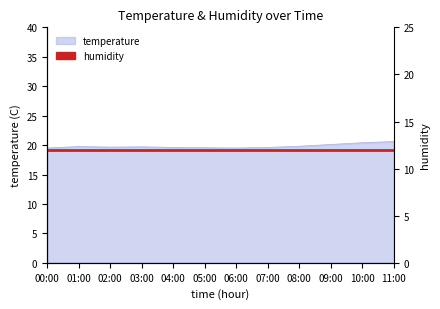

Reading left to right, extract all data points from this chart.

00:00=19.5	01:00=19.8	02:00=19.6	03:00=19.7	04:00=19.6	05:00=19.6	06:00=19.5	07:00=19.6	08:00=19.8	09:00=20.1	10:00=20.4	11:00=20.6